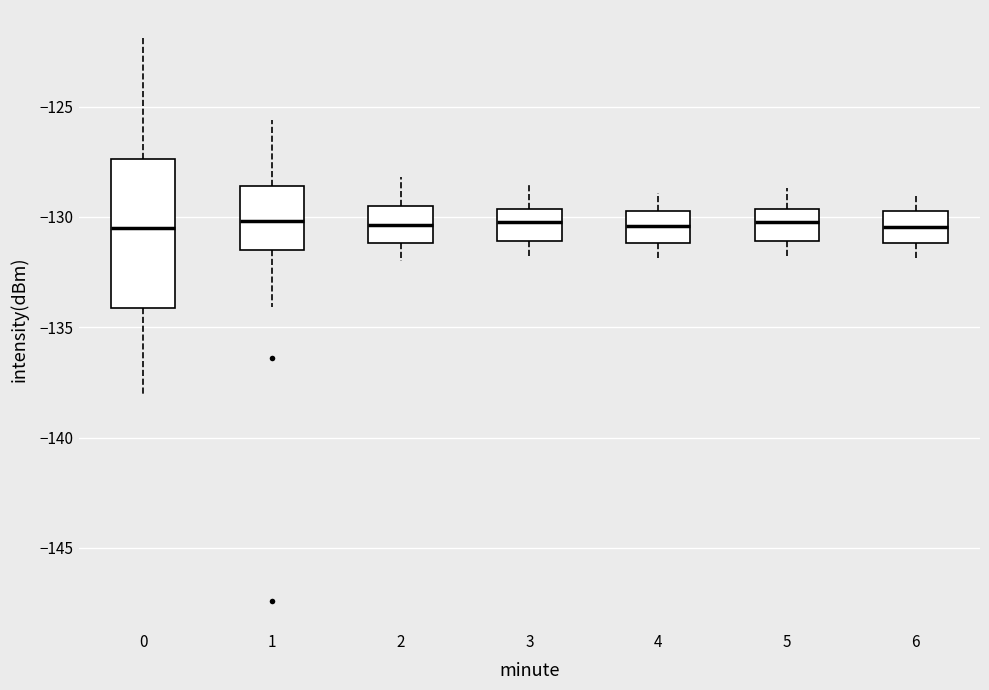

Which box is the tallest, from its lower edge to its upper edge?

0